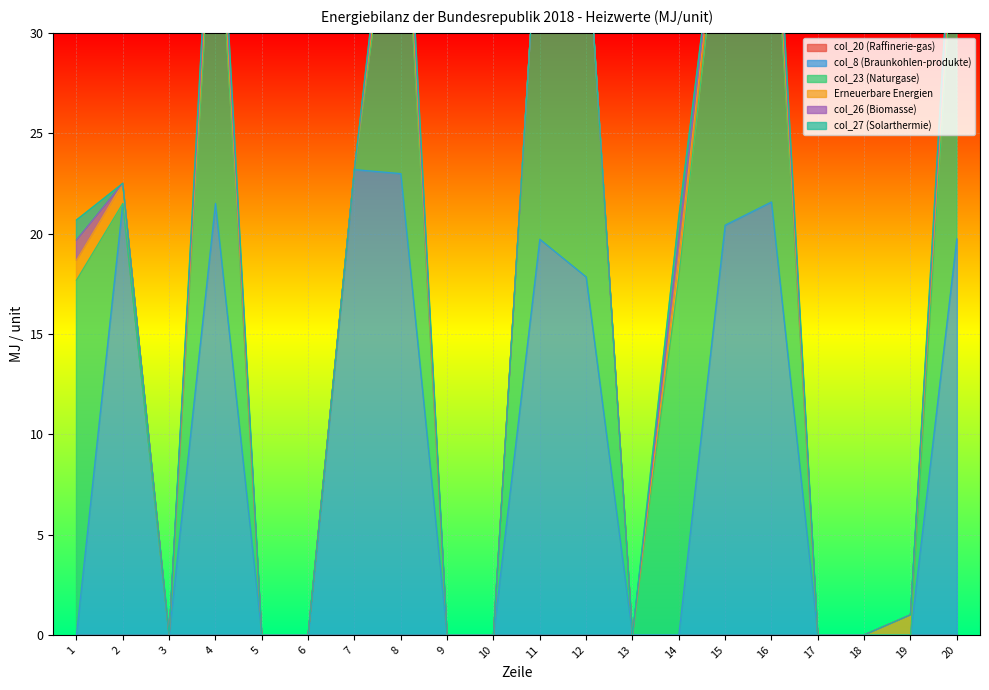

Reading right to left, what are all the values shown in this chart?

col_20 (Raffinerie-gas): 0.0	0.0	0.0	0.0	0.0	0.0	0.0	0.0	0.0	0.0	0.0	0.0	0.0	0.0	0.0	0.0	0.0	0.0	0.0	0.0
col_8 (Braunkohlen-produkte): 19.7	0.0	0.0	0.0	21.6	20.4	0.0	0.0	17.8	19.7	0.0	0.0	23.0	23.2	0.0	0.0	21.5	0.0	21.5	0.0
col_23 (Naturgase): 17.8	0.0	0.0	0.0	17.4	17.9	17.8	0.0	18.0	17.8	0.0	0.0	17.7	0.0	0.0	0.0	17.7	0.0	0.0	17.7
Erneuerbare Energien: 1.0	1.0	0.0	0.0	1.0	1.0	1.0	0.0	0.0	0.0	0.0	0.0	1.0	0.0	0.0	0.0	1.0	0.0	1.0	1.0
col_26 (Biomasse): 1.0	0.0	0.0	0.0	1.0	0.0	1.0	0.0	0.0	0.0	0.0	0.0	1.0	0.0	0.0	0.0	1.0	0.0	0.0	1.0
col_27 (Solarthermie): 1.0	0.0	0.0	0.0	1.0	0.0	1.0	0.0	0.0	0.0	0.0	0.0	1.0	0.0	0.0	0.0	1.0	0.0	0.0	1.0